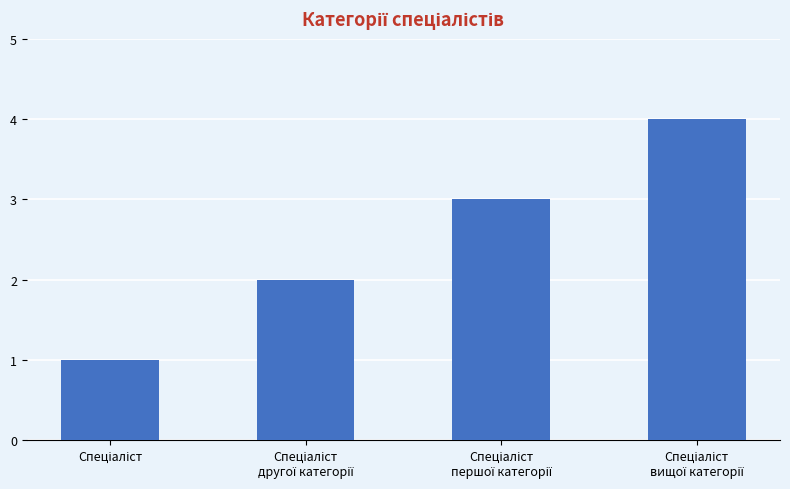

What is the difference between the second highest and second lowest values?

1